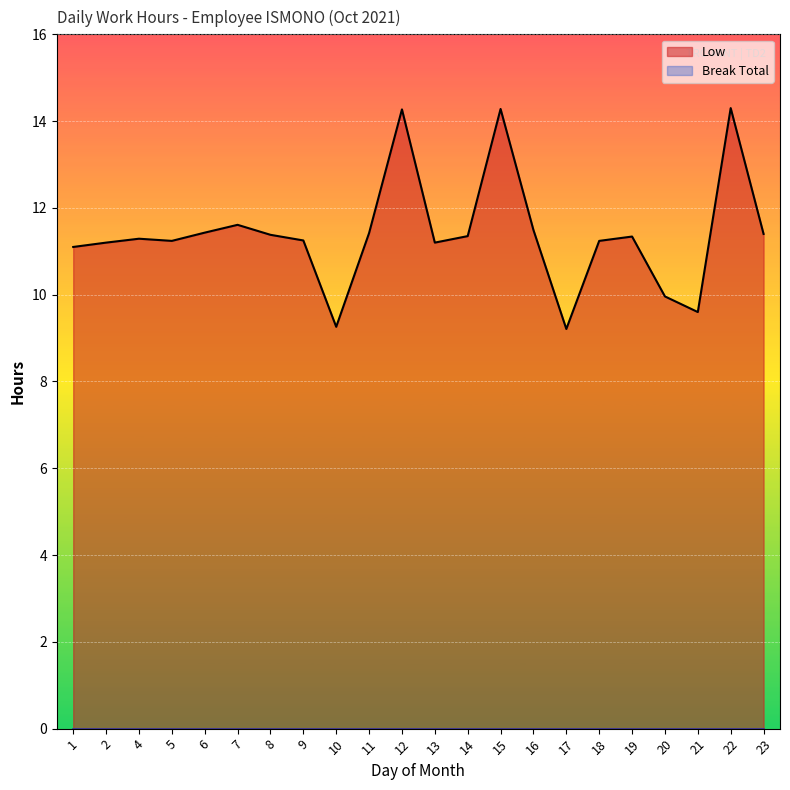

At which label does the data first exceed 11?

1